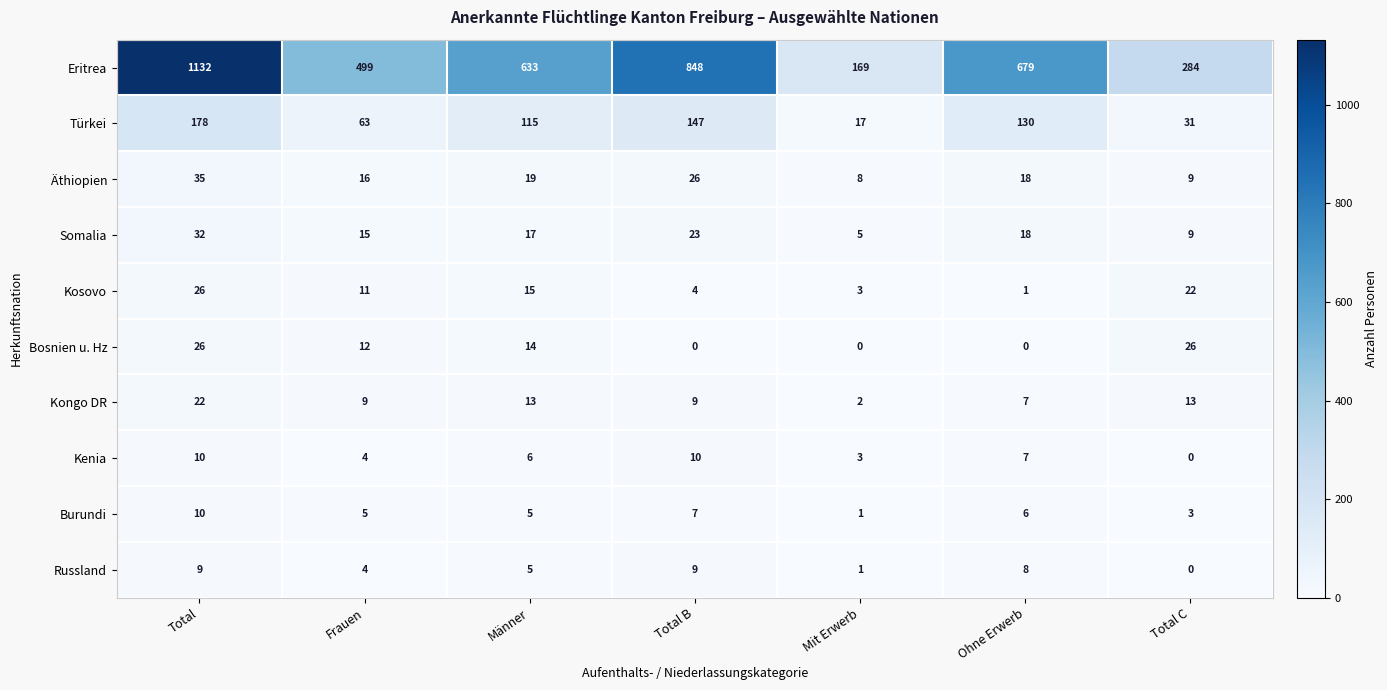

How many categories are shown in the chart?

7